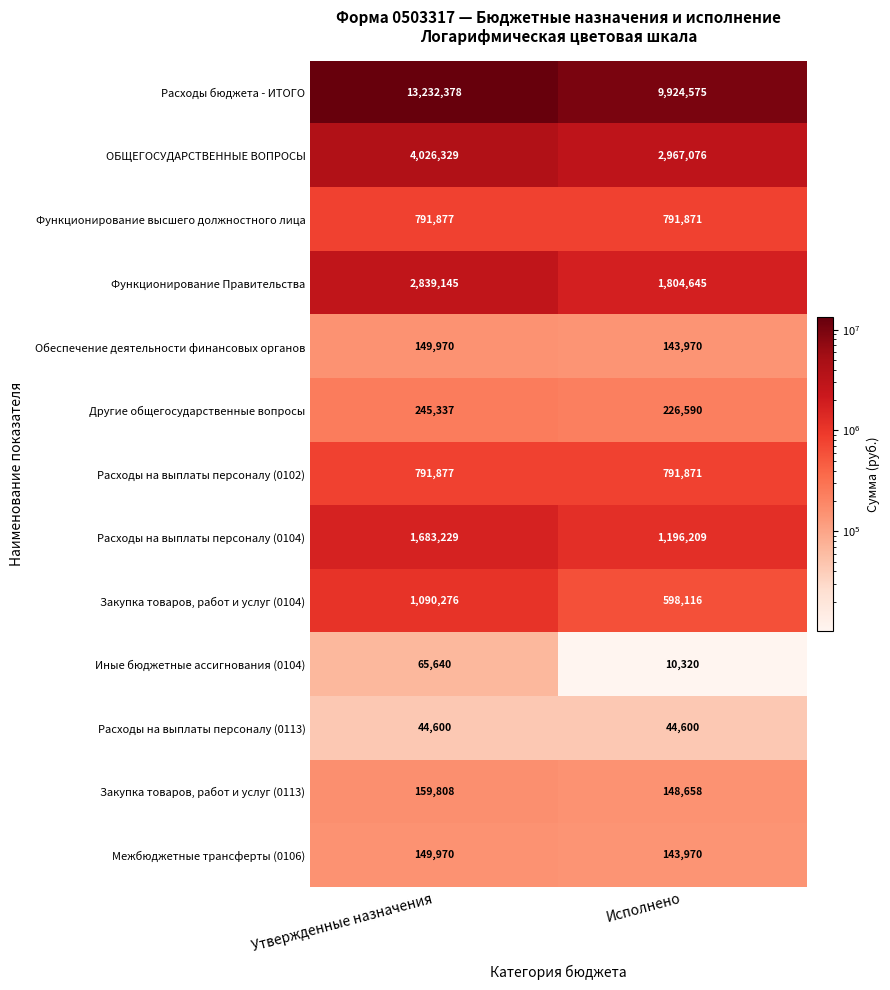

What is the difference between the maximum and minimum values in the Обеспечение деятельности финансовых органов series?

6000